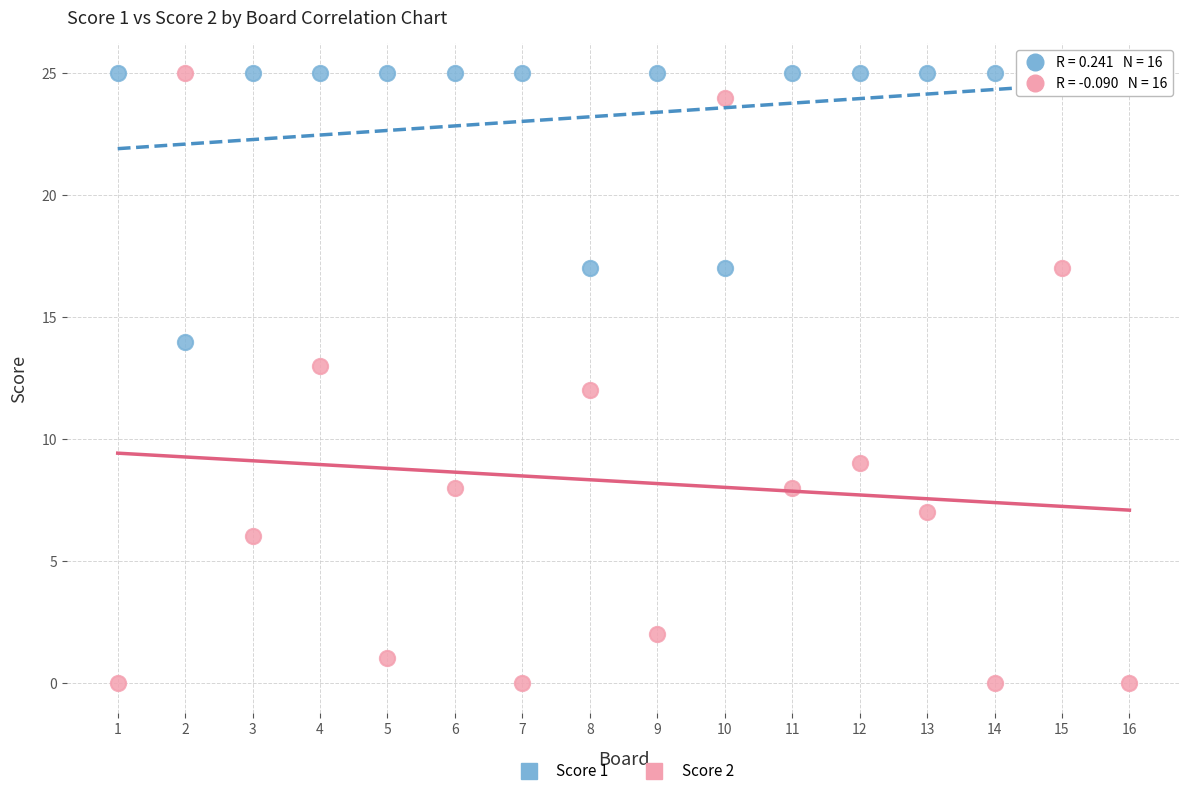

What are all the series names shown in the legend?

Score 1, Score 2